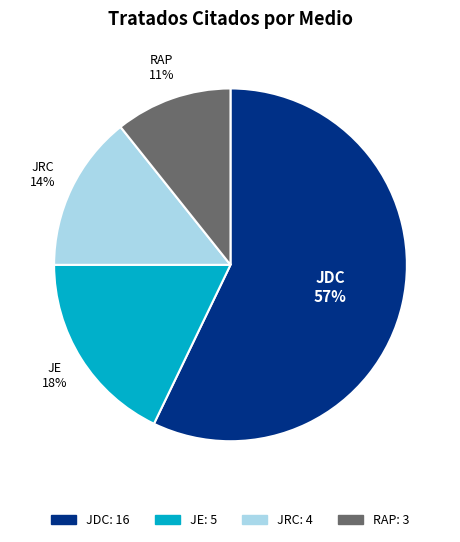

Is there any slice that represents more than half of the pie?

Yes